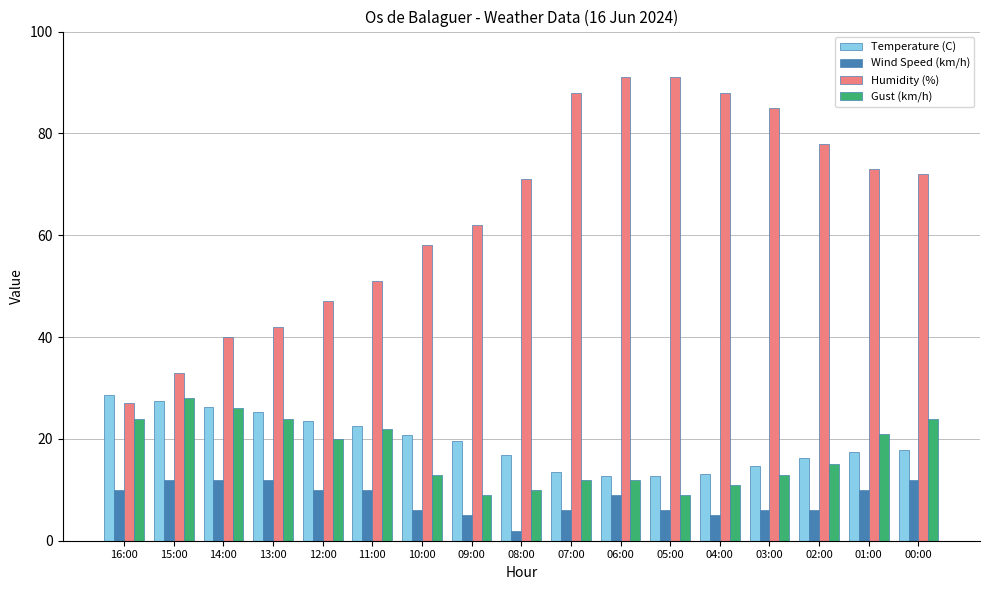

At how many categories does at least one series exceed 75?

6